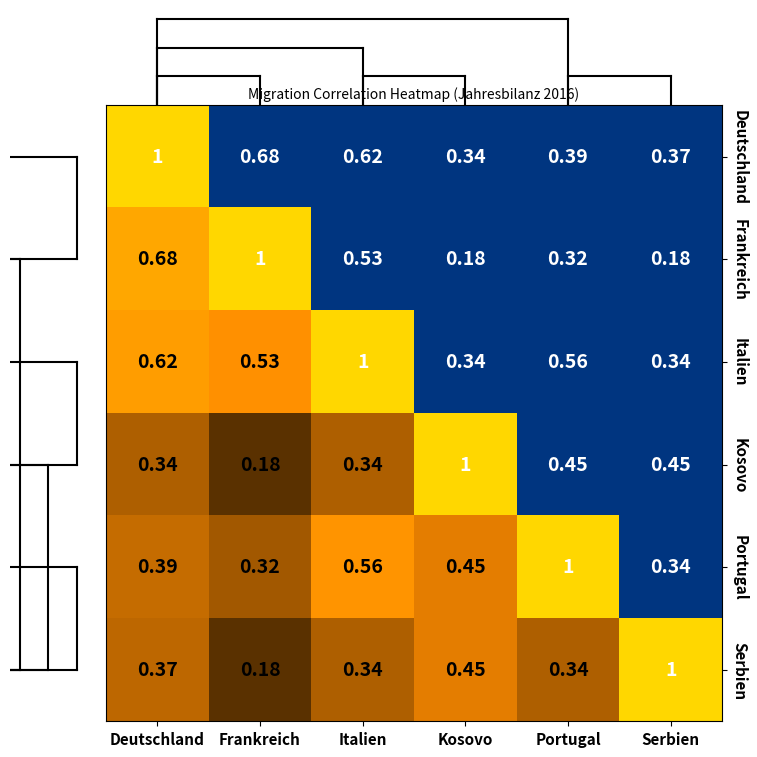

Rank the series at Portugal from highest to lowest value.

Portugal, Italien, Kosovo, Deutschland, Serbien, Frankreich